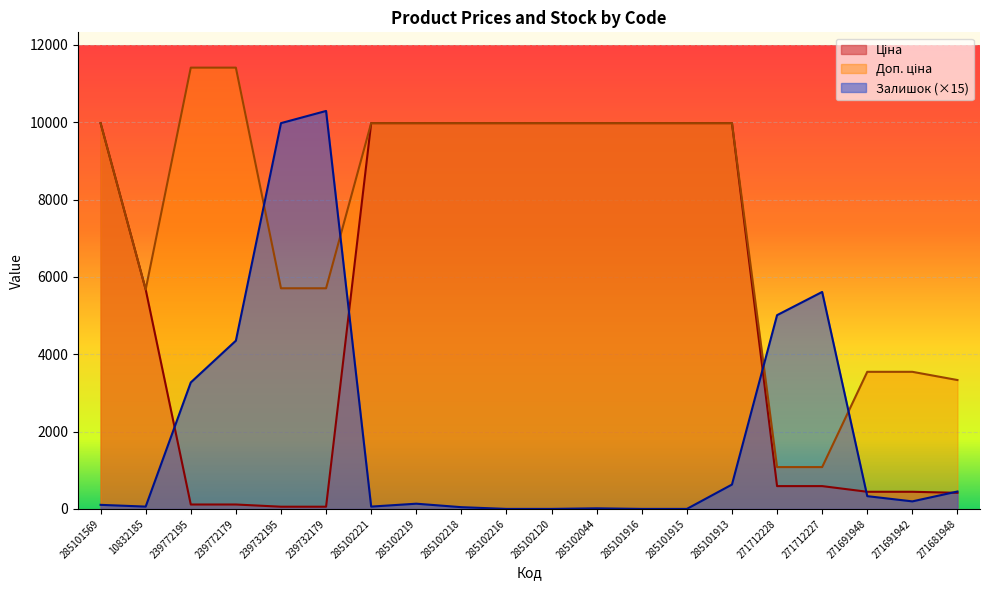

How many lines are shown in the chart?

3